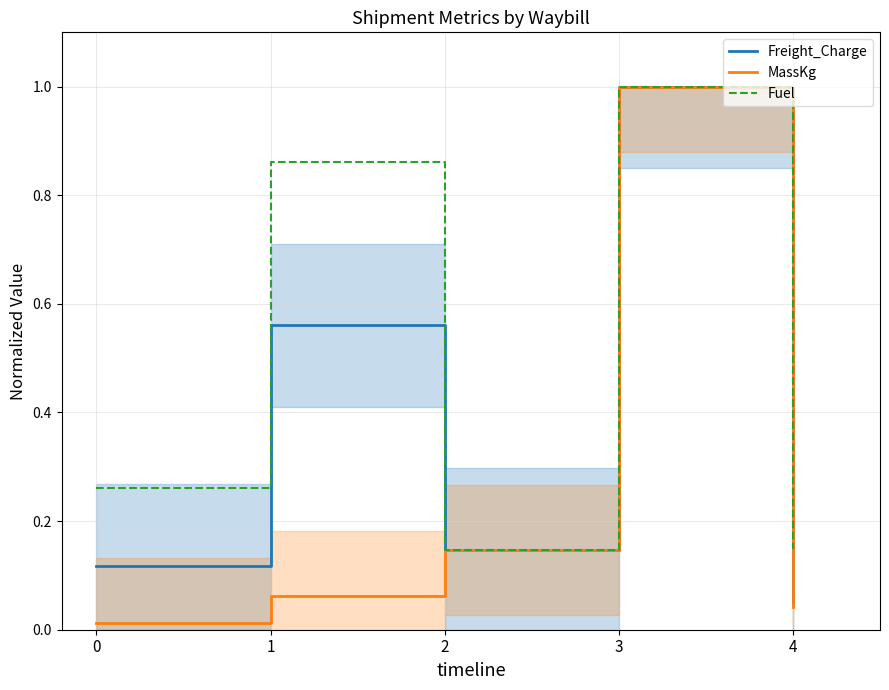

What is the difference between the maximum and minimum values in the Fuel series?

0.9